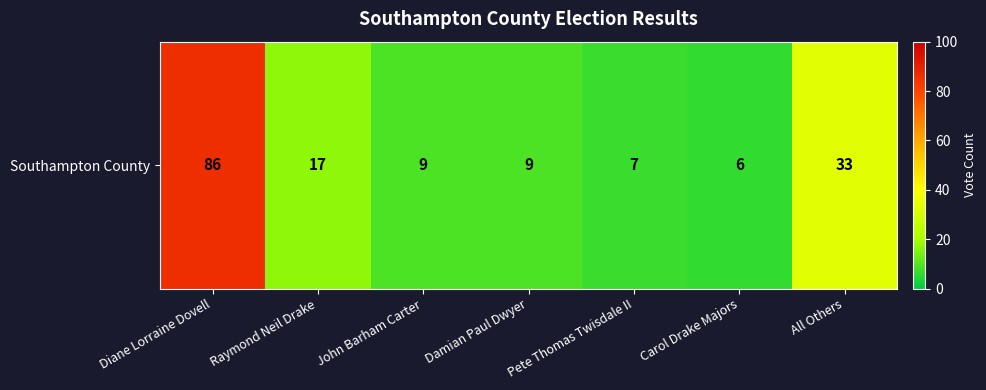

What is the sum of all values?

167